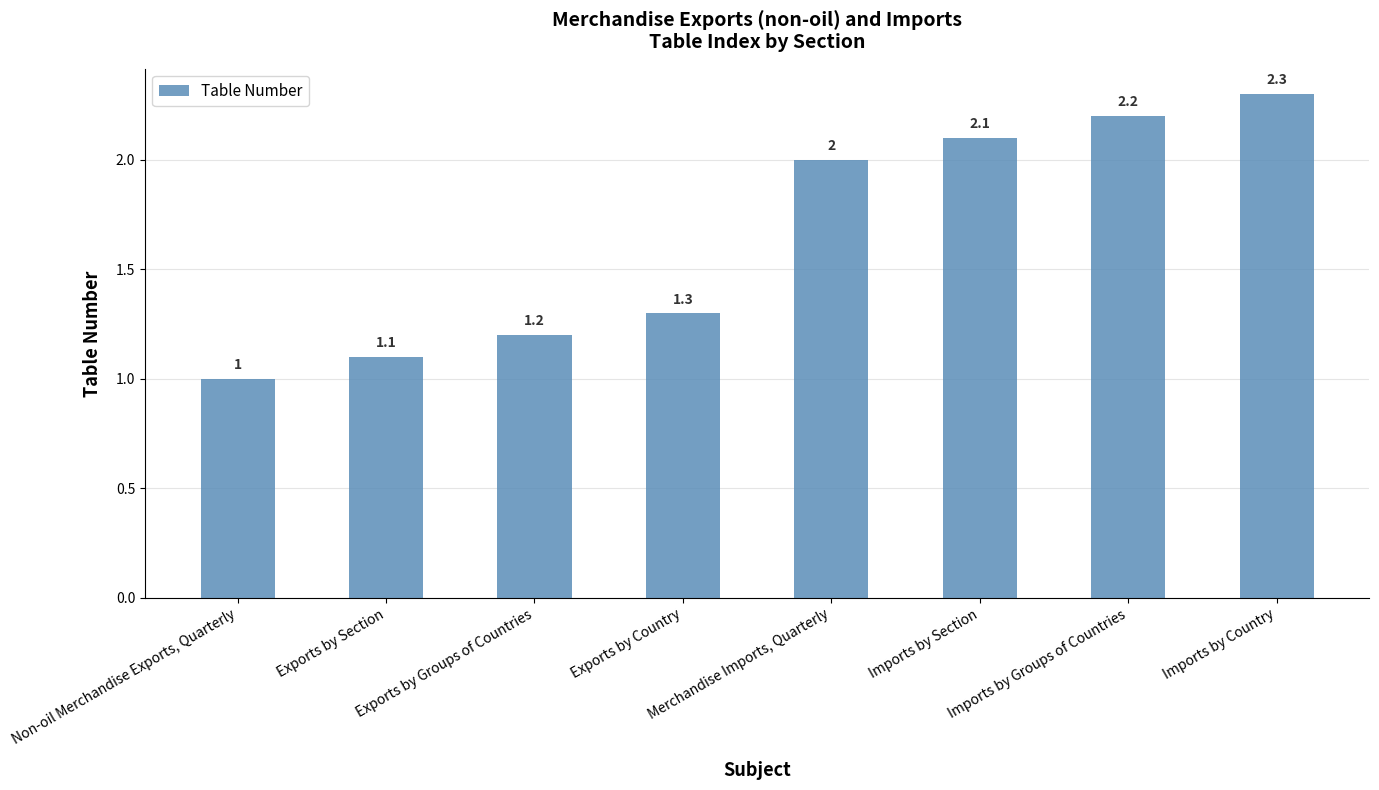

Which has a higher value, Merchandise Imports, Quarterly or Exports by Country?

Merchandise Imports, Quarterly